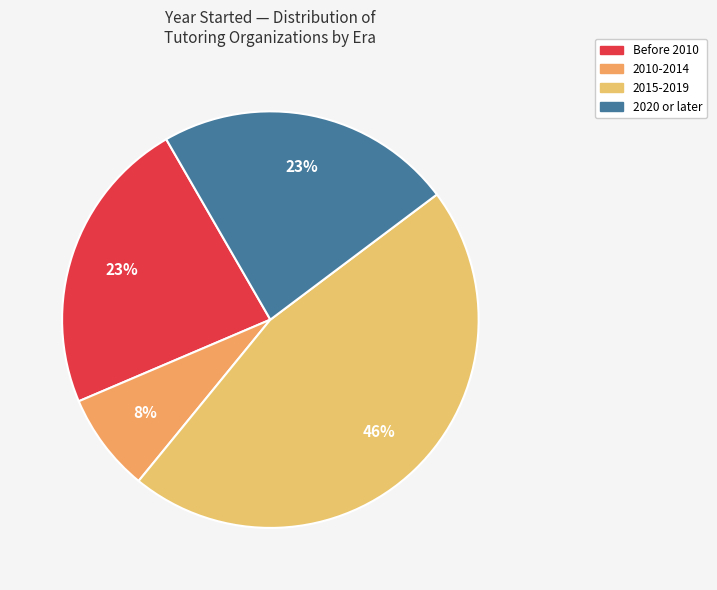

How many segments does this pie chart have?

4